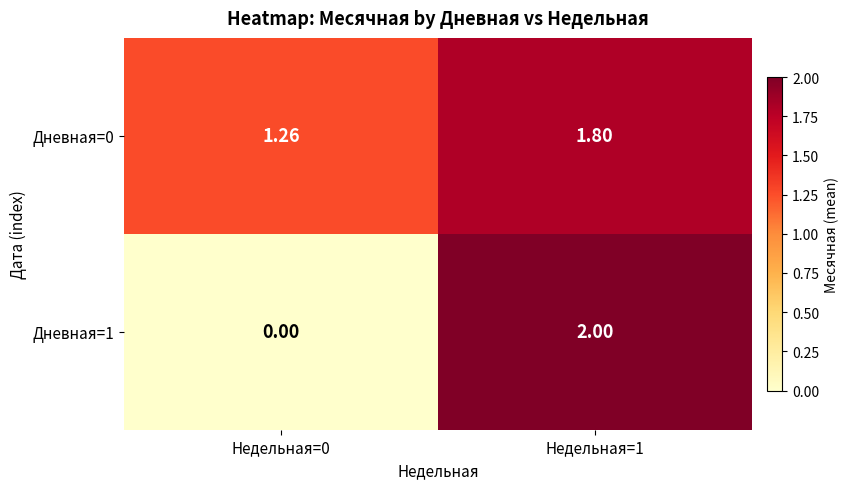

Is the value of Дневная=1 at Недельная=1 greater than the value of Дневная=0 at Недельная=1?

Yes